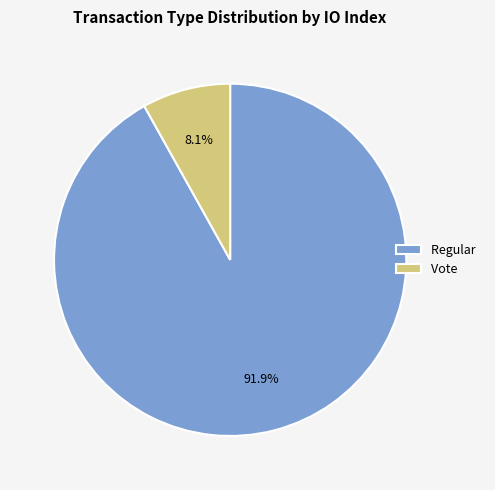

To the nearest percent, what is the average slice percentage?

50%